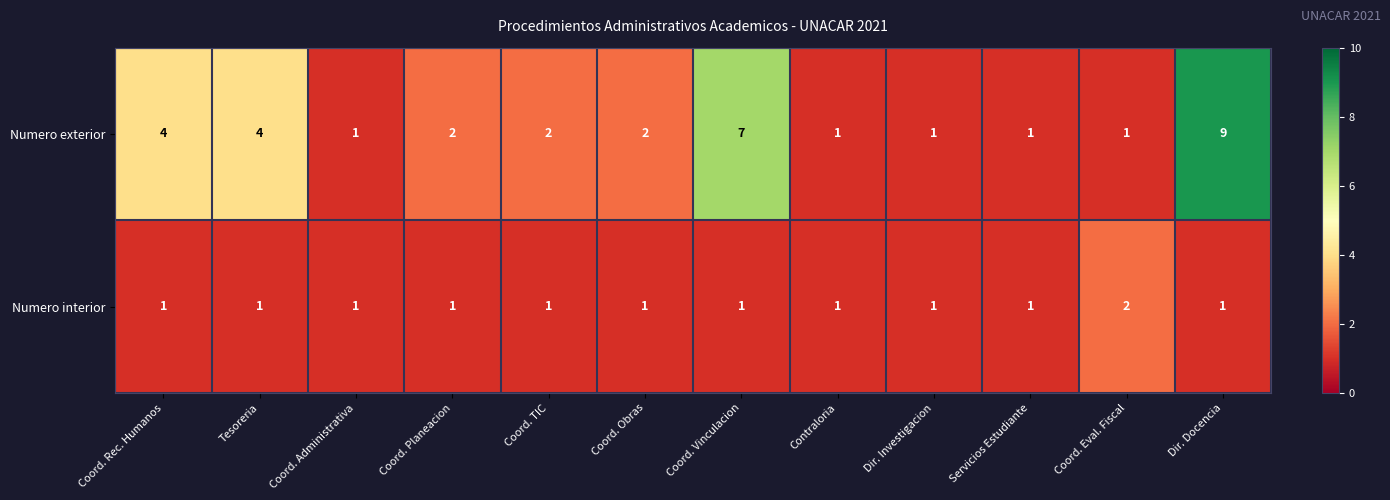

Which series has the widest spread of values?

Numero exterior